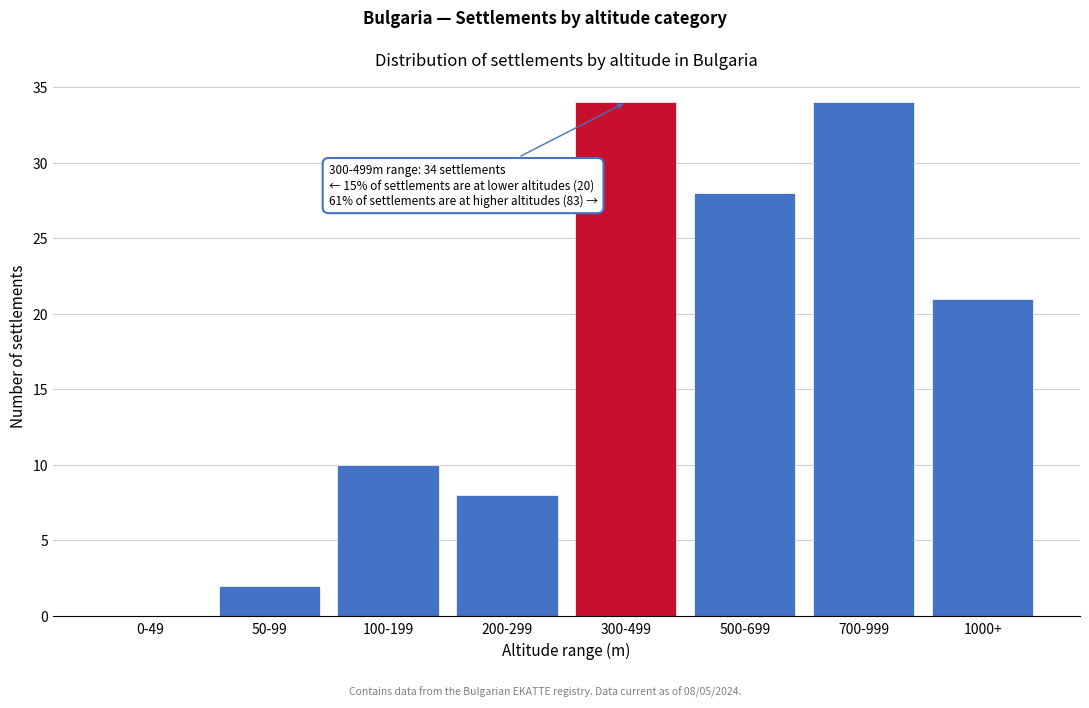

Reading right to left, list all the values displayed in this chart.

1000+=21	700-999=34	500-699=28	300-499=34	200-299=8	100-199=10	50-99=2	0-49=0